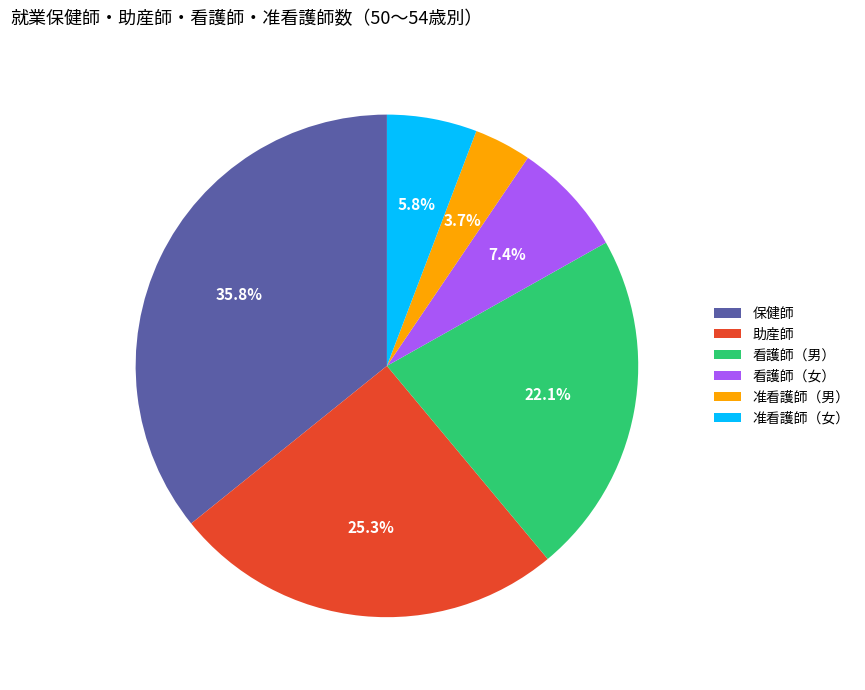

Which has a higher value, 看護師（女） or 保健師?

保健師